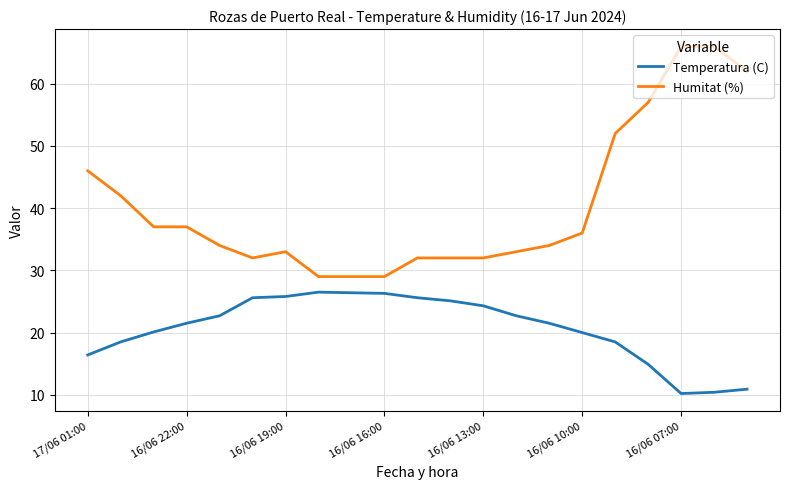

True or false: Temperatura (C) and Humitat (%) cross at least once.

False